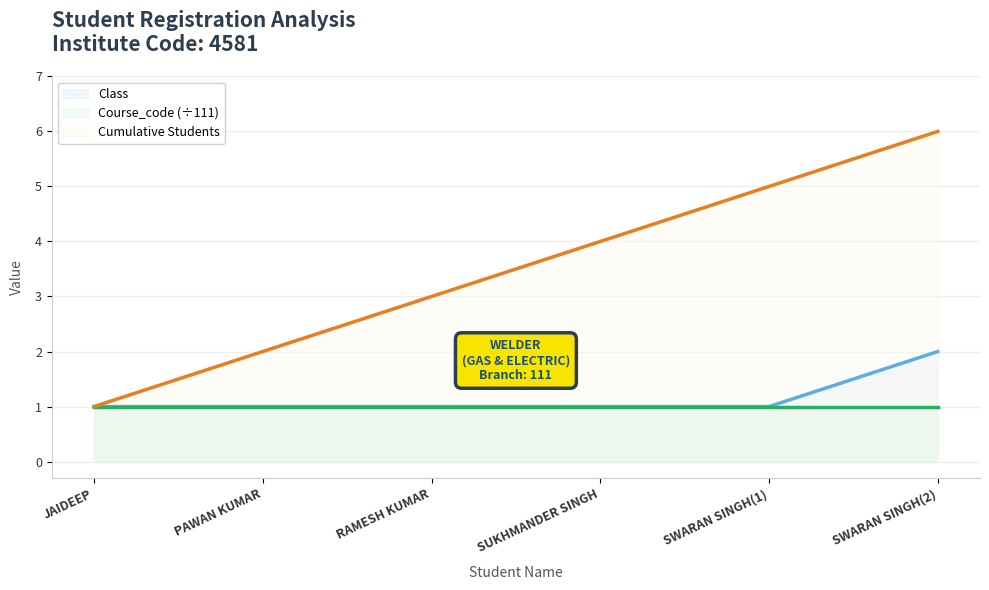

What is the value of the Course_code (÷111) point at the 3rd from the left?

1